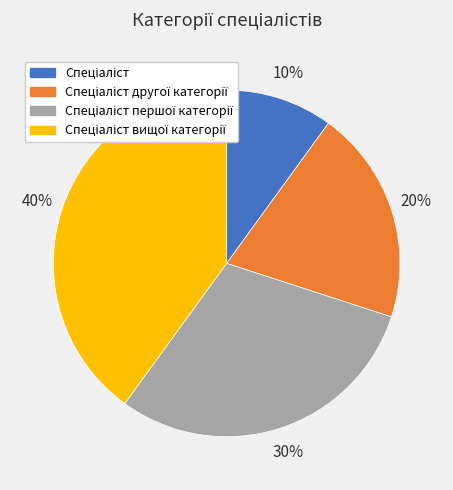

To the nearest percent, what is the difference between the largest and smallest slice percentages?

30%